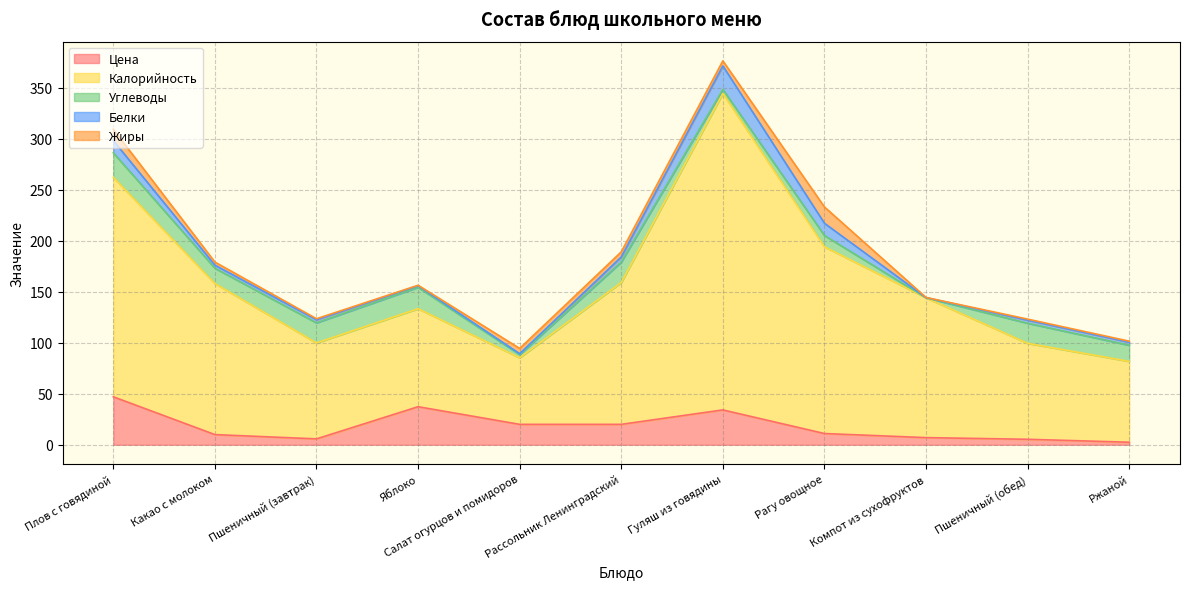

Which series changed the most between Яблоко and Гуляш из говядины?

Калорийность